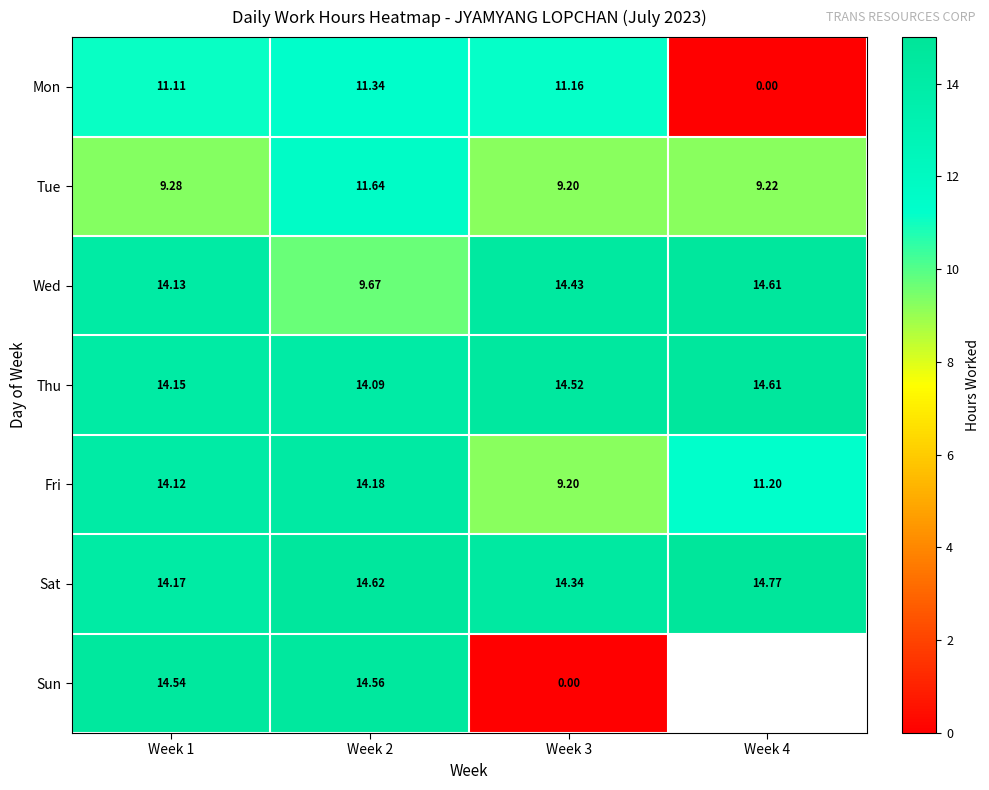

Which series changed the most between Week 1 and Week 2?

Wed